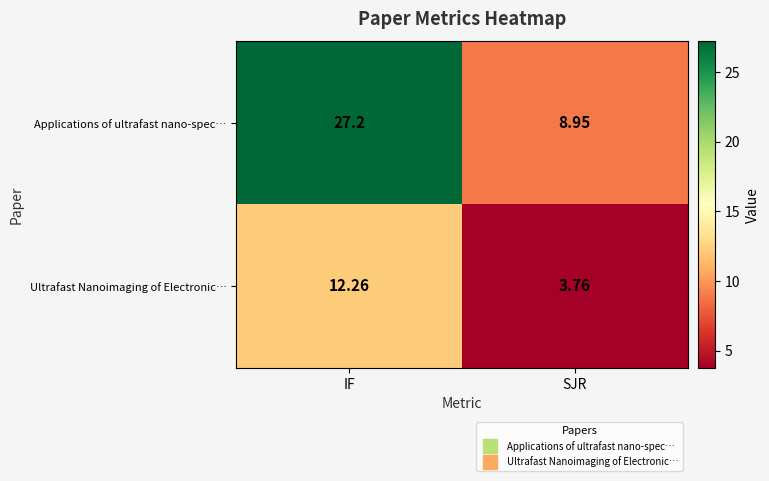

How many data points in Ultrafast Nanoimaging of Electronic… are above 12?

1